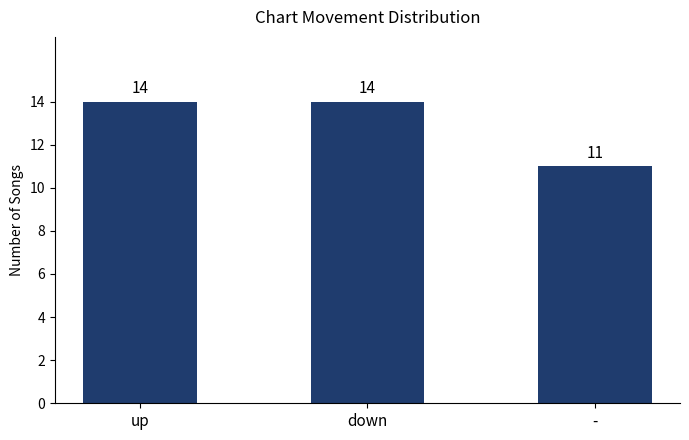

What is the label of the 3rd bar from the right?

up